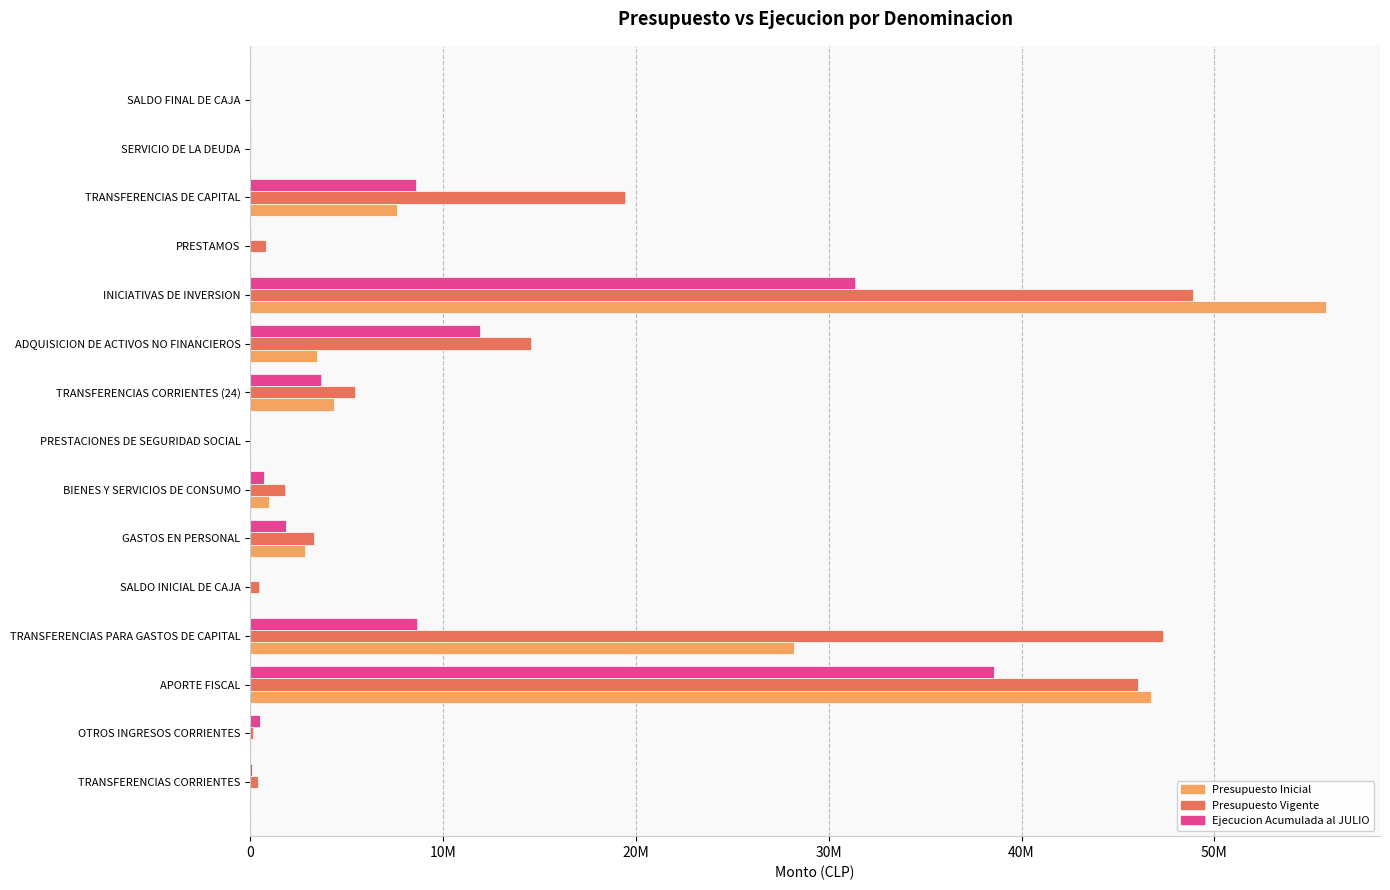

What is the sum of all Presupuesto Inicial values?

149874814